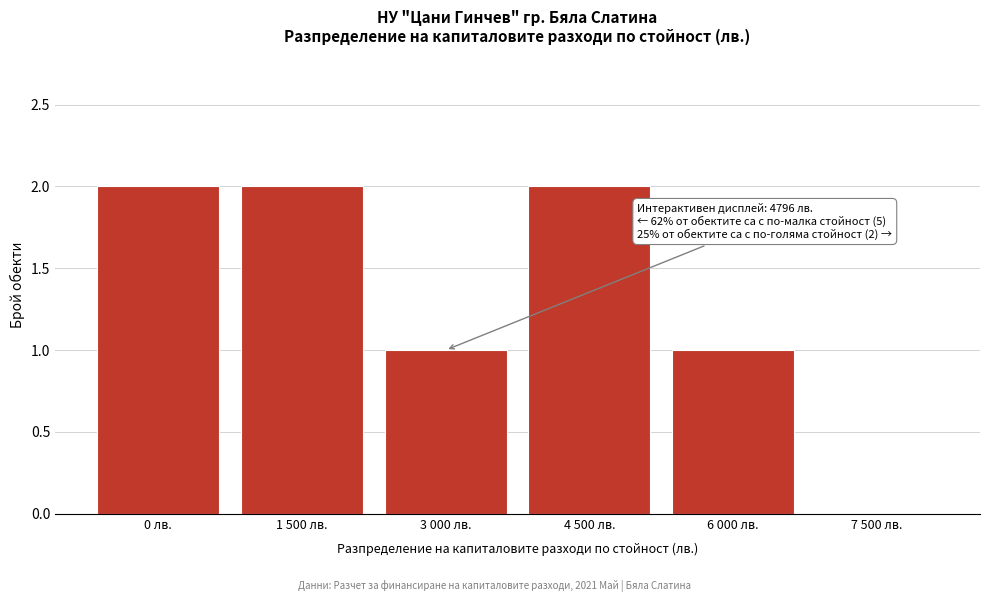

Reading left to right, list all the values displayed in this chart.

0 лв.=2	1 500 лв.=2	3 000 лв.=1	4 500 лв.=2	6 000 лв.=1	7 500 лв.=0